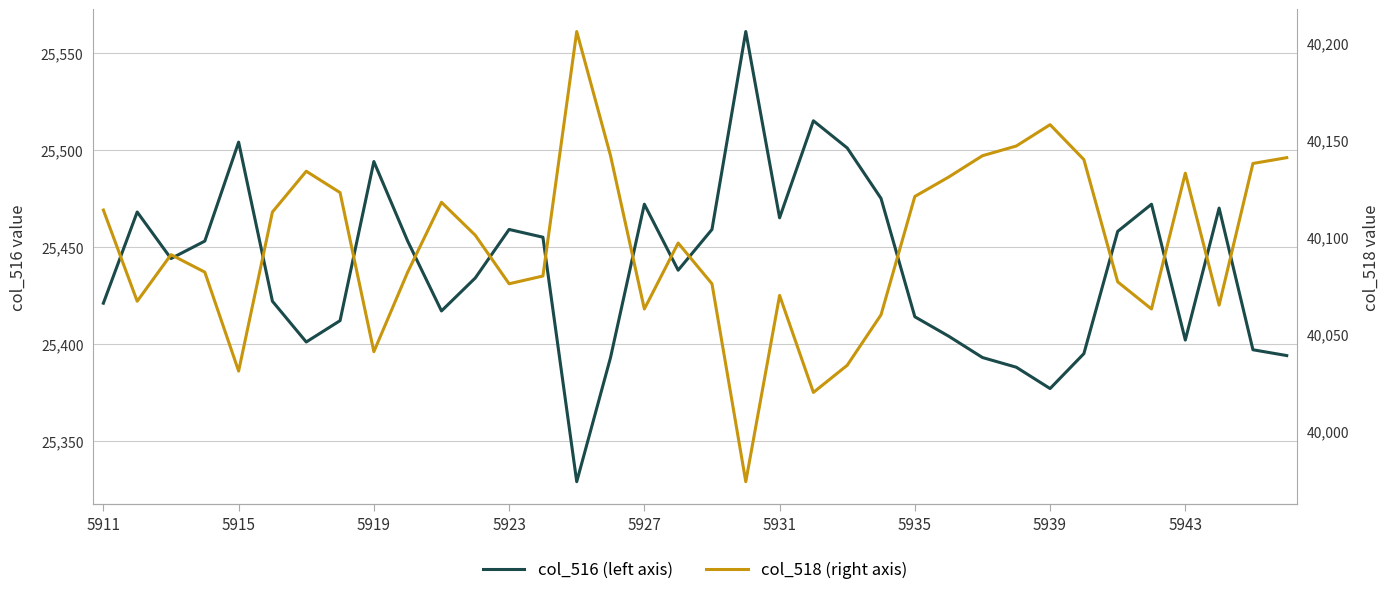

Which series has the largest total across all categories?

col_518 (right axis)